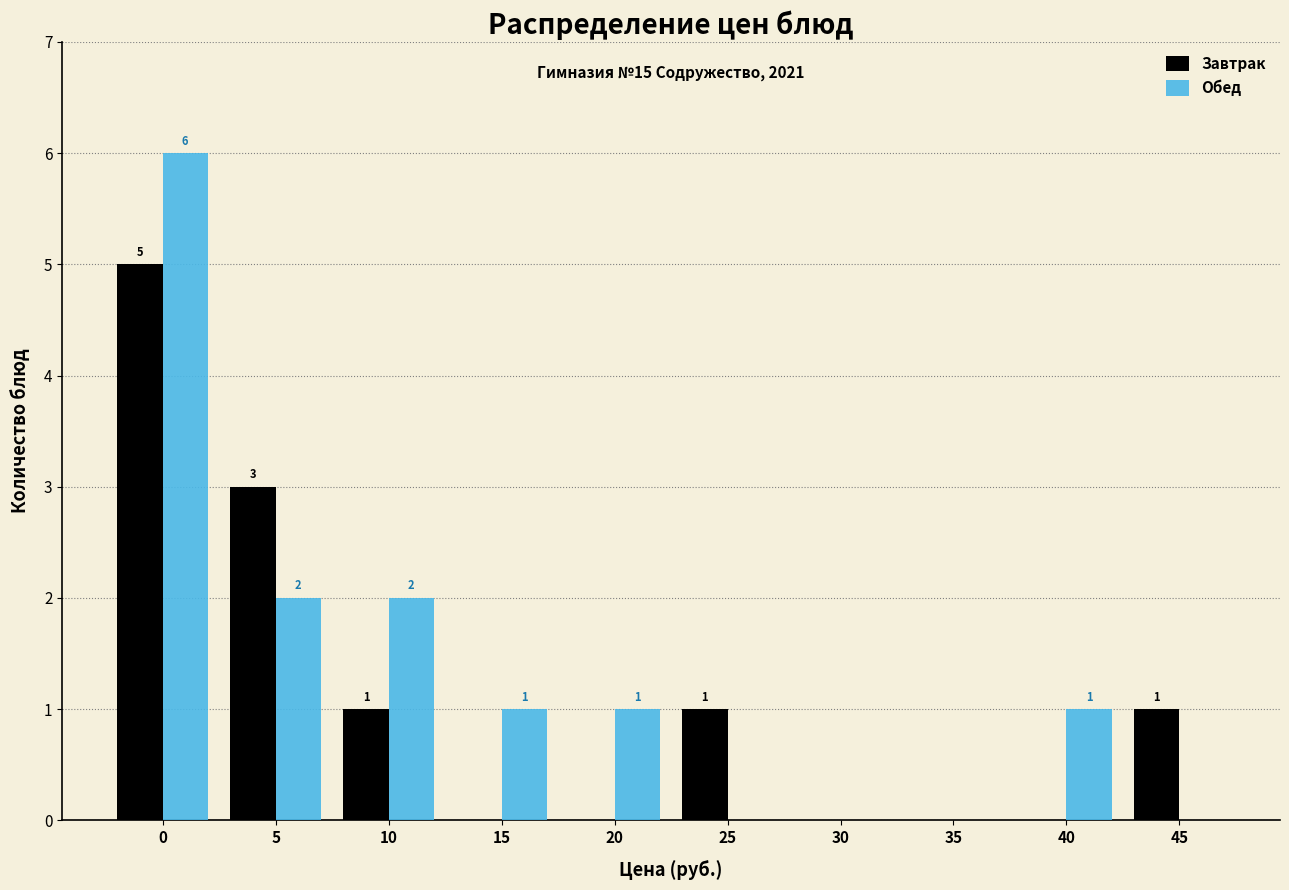

Reading left to right, what are all the values shown in this chart?

Завтрак: 0=5	5=3	10=1	15=0	20=0	25=1	30=0	35=0	40=0	45=1
Обед: 0=6	5=2	10=2	15=1	20=1	25=0	30=0	35=0	40=1	45=0